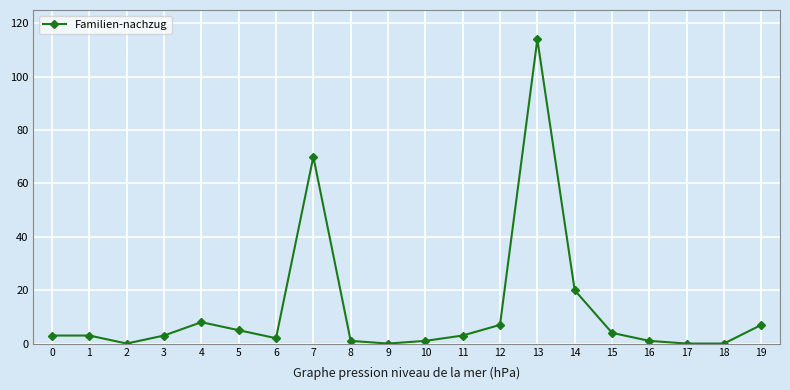

Reading left to right, extract all data points from this chart.

0=3	1=3	2=0	3=3	4=8	5=5	6=2	7=70	8=1	9=0	10=1	11=3	12=7	13=114	14=20	15=4	16=1	17=0	18=0	19=7